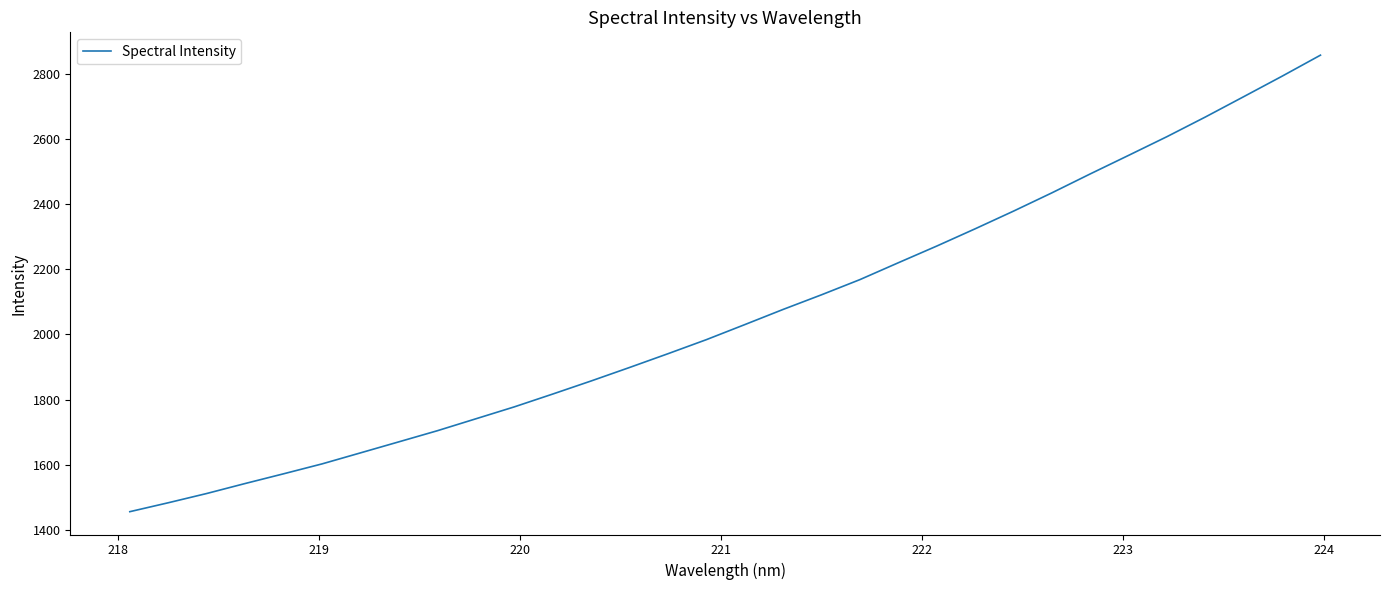

What is the difference between the maximum and minimum values?

1400.7